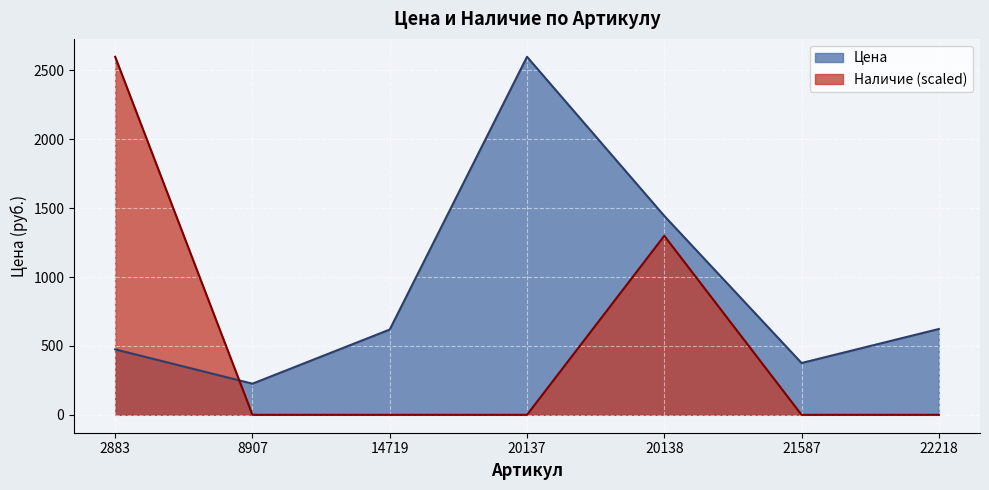

Which series has the widest spread of values?

Наличие